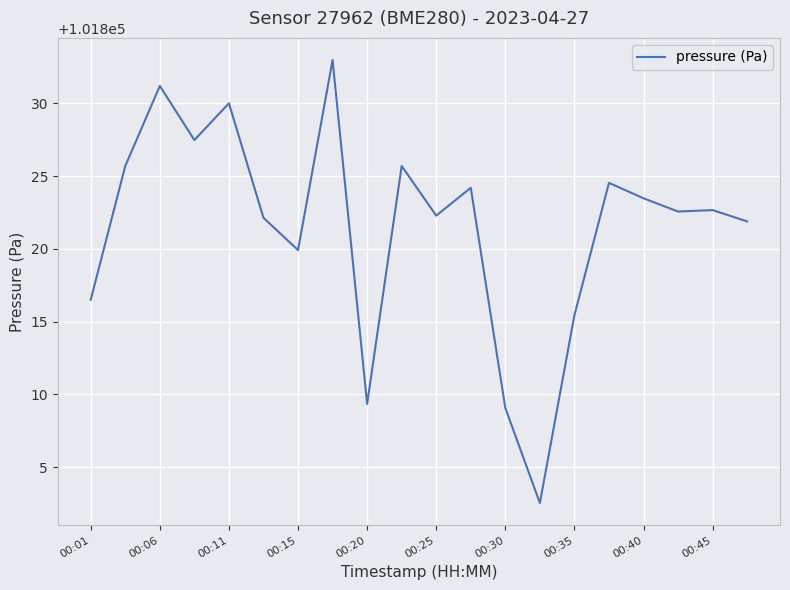

What is the difference between the maximum and minimum values?

30.4